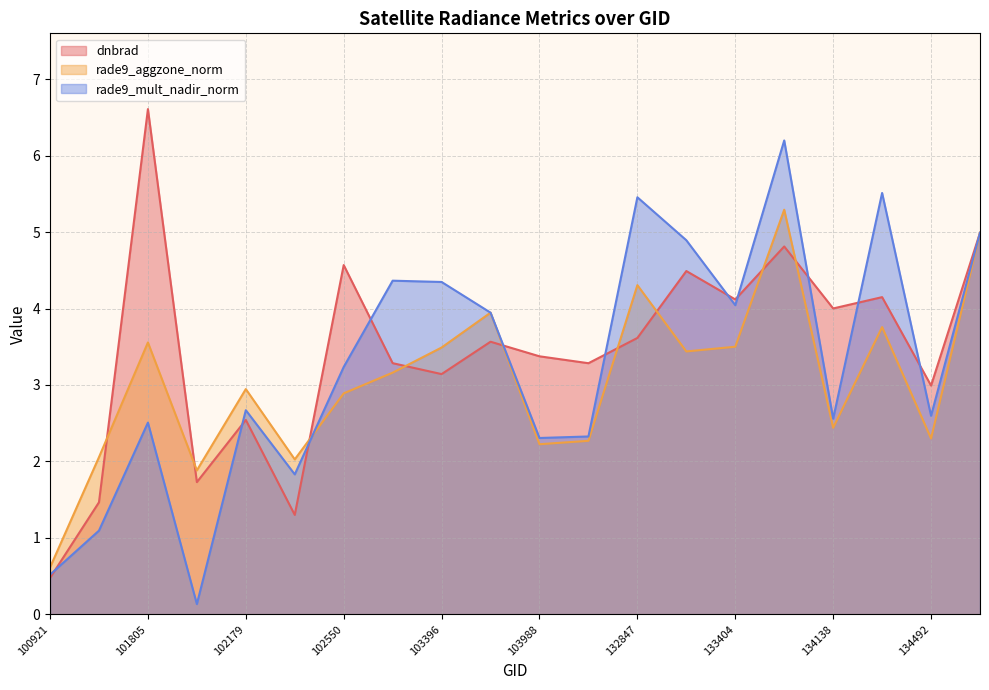

Is the value of rade9_aggzone_norm at 102179 greater than the value of rade9_mult_nadir_norm at 103515?

No